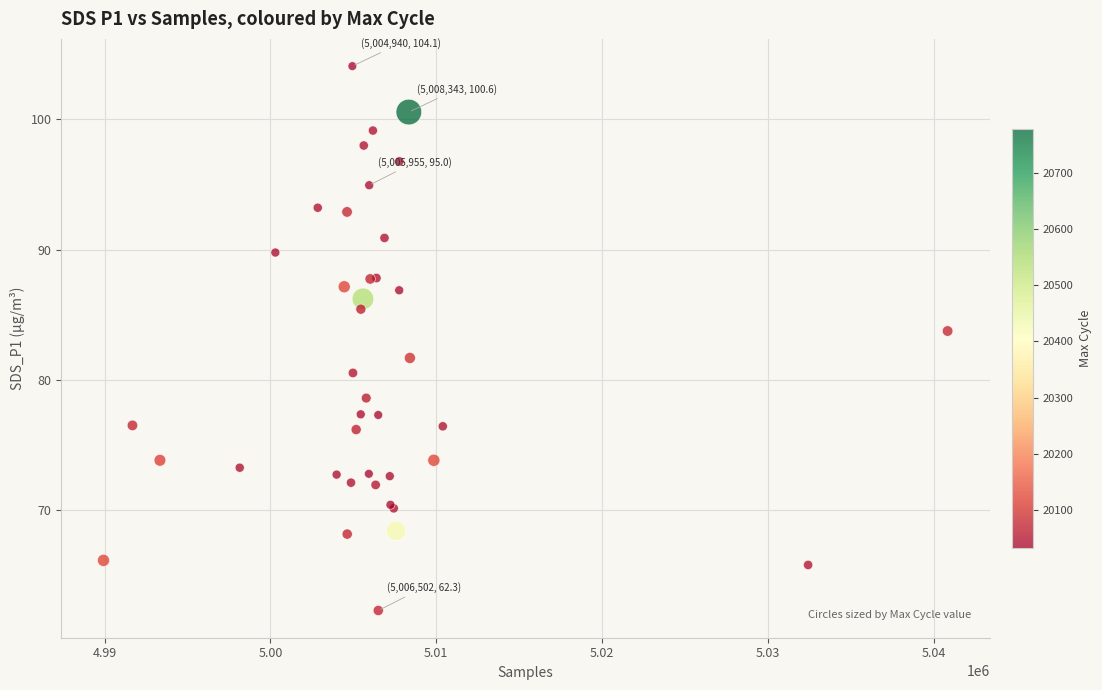

What Y value in the scatter plot is closest to 83?

83.8